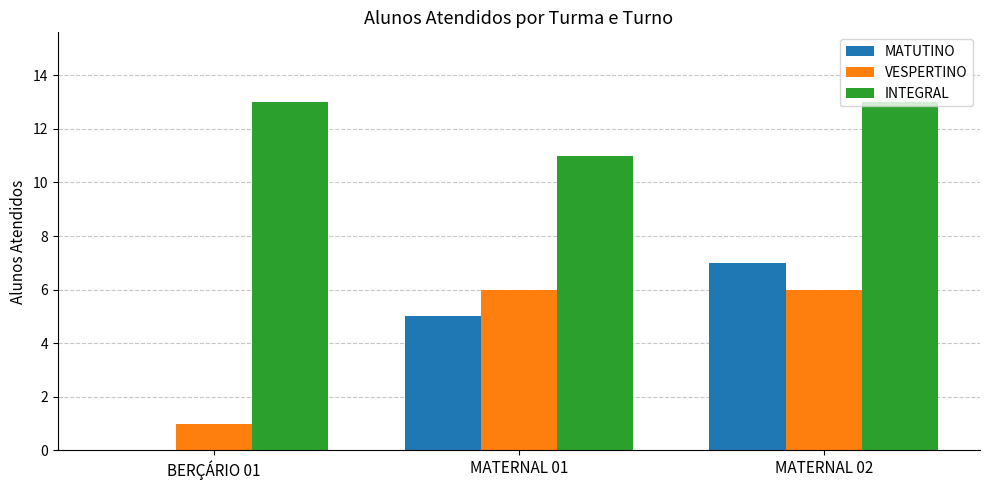

True or false: MATUTINO has a value of 3 at BERÇÁRIO 01.

False